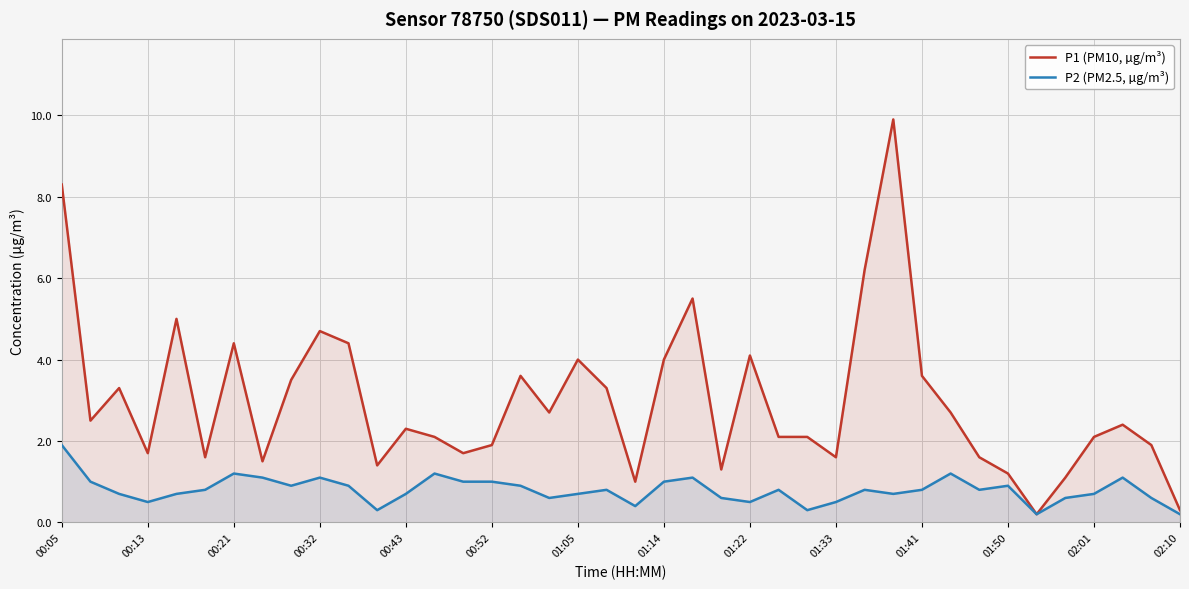

True or false: P1 (PM10, µg/m³) and P2 (PM2.5, µg/m³) intersect in this chart.

False